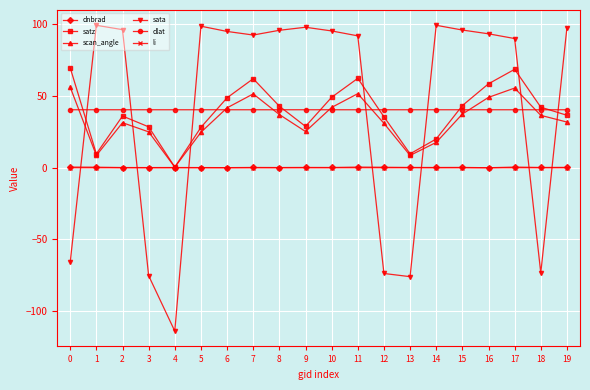

Is the value of dlat at 4 greater than the value of satz at 9?

Yes